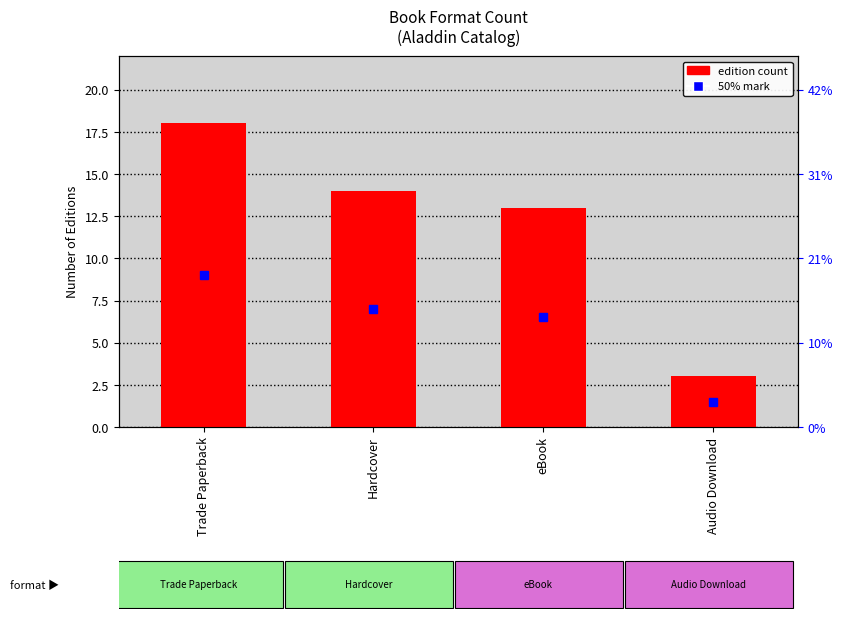

Reading left to right, transcribe all the data shown in this chart.

18	14	13	3